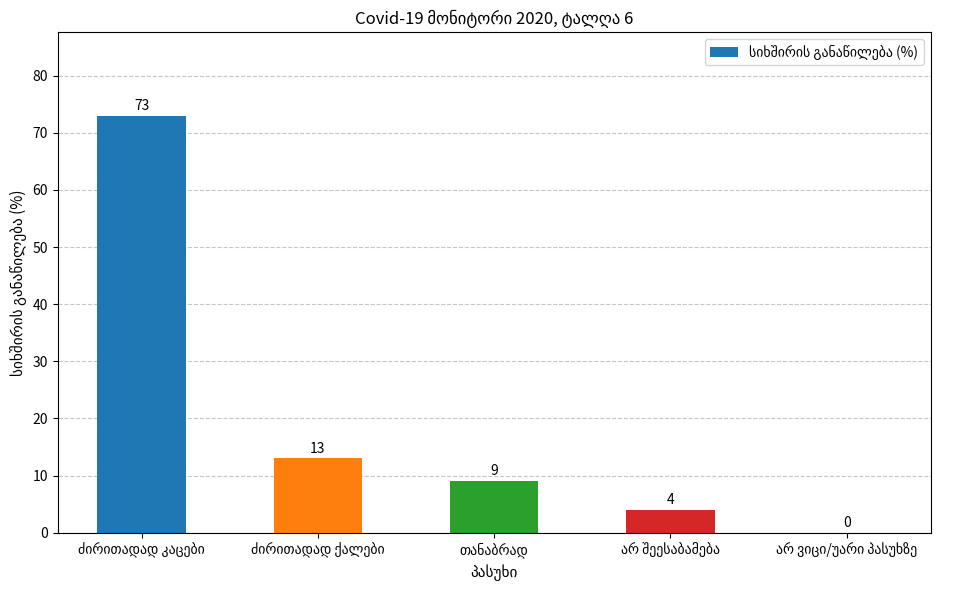

How many positive values are there?

4